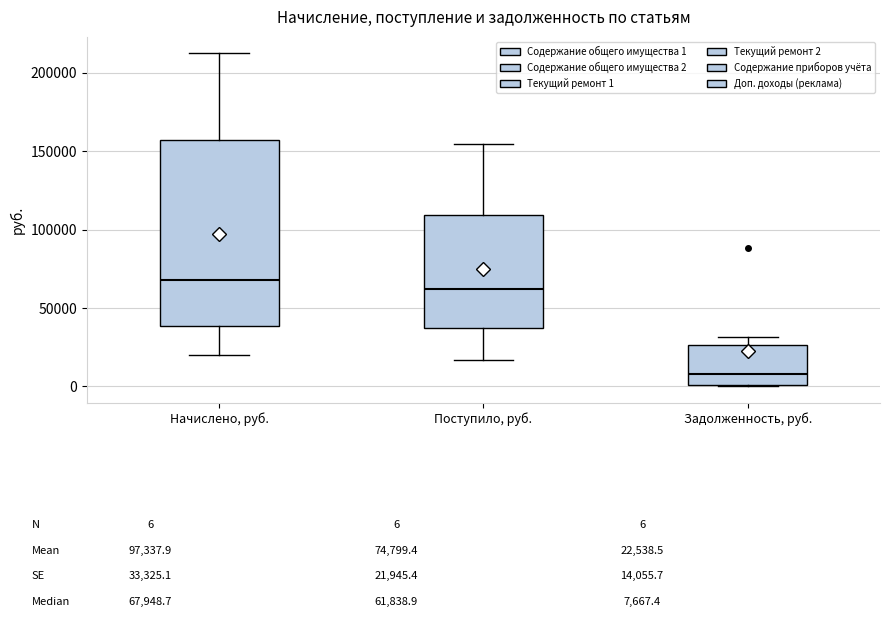

Which box is the tallest, from its lower edge to its upper edge?

Начислено, руб.